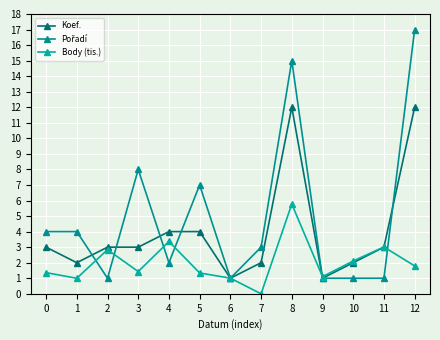

Is this an area chart (filled region under the line)?

No